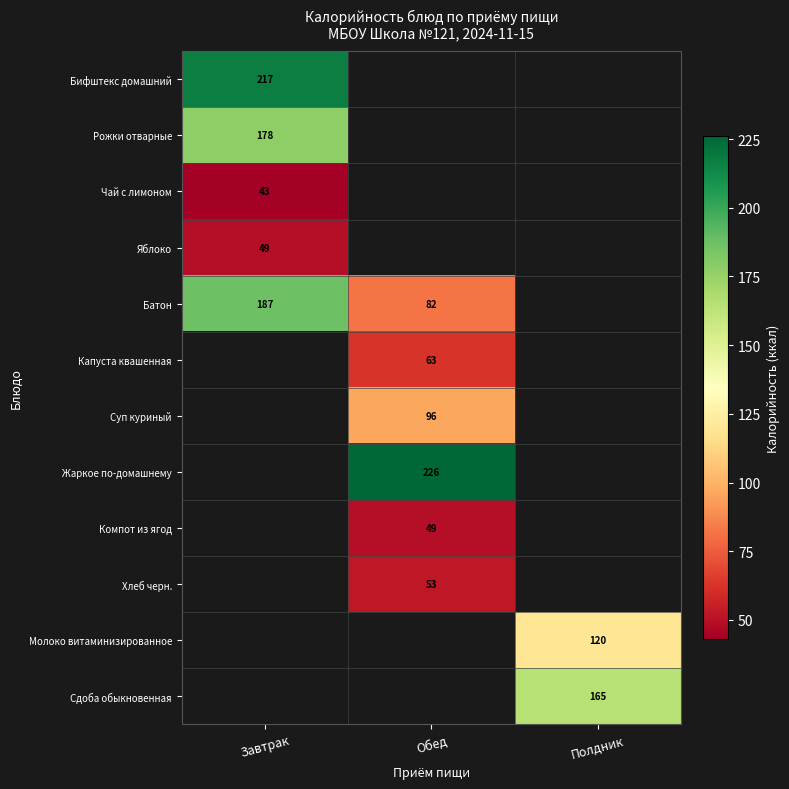

Is it true that Батон equals 129 at Обед?

False